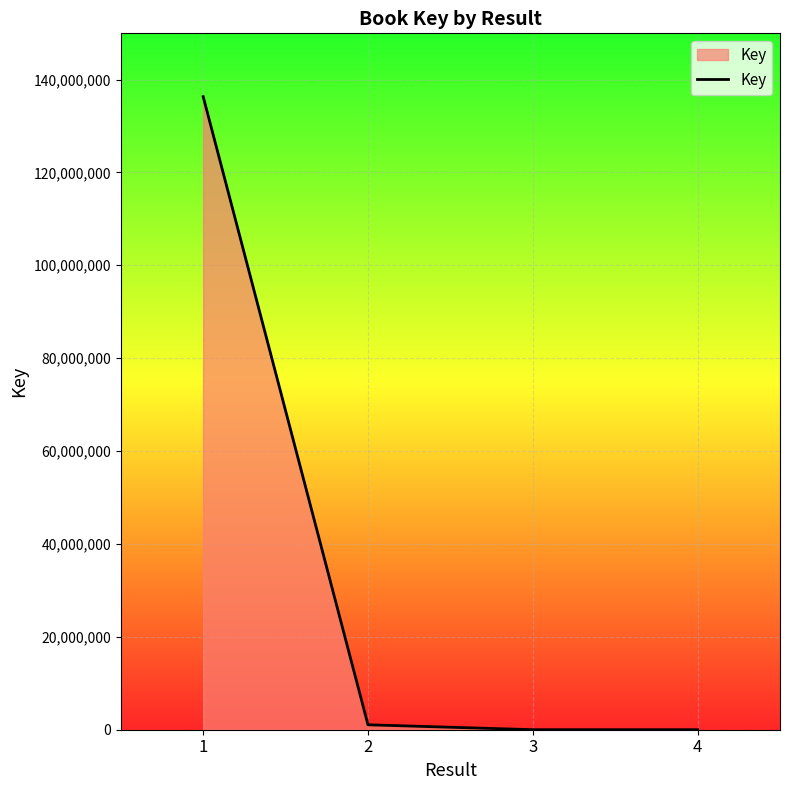

Which label corresponds to the largest value in the chart?

1